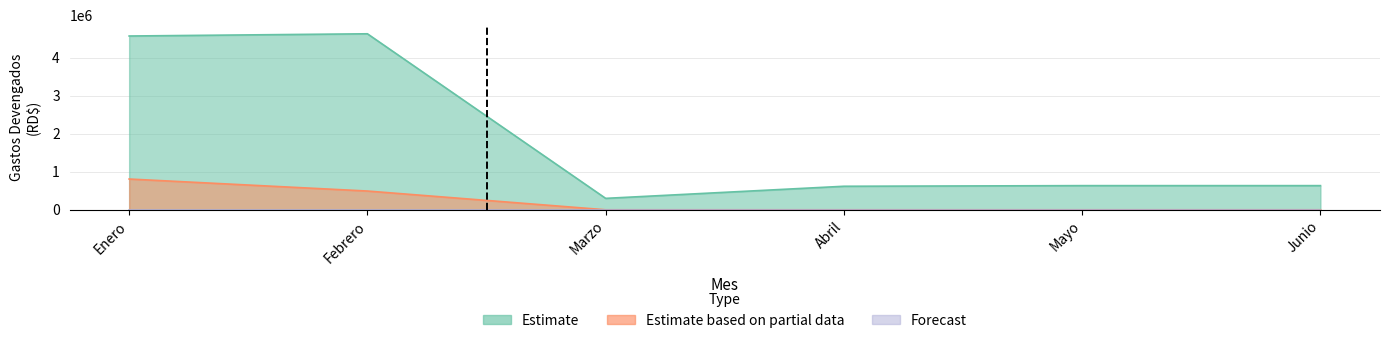

At Enero, list the series in order from largest to smallest.

Estimate, Estimate based on partial data